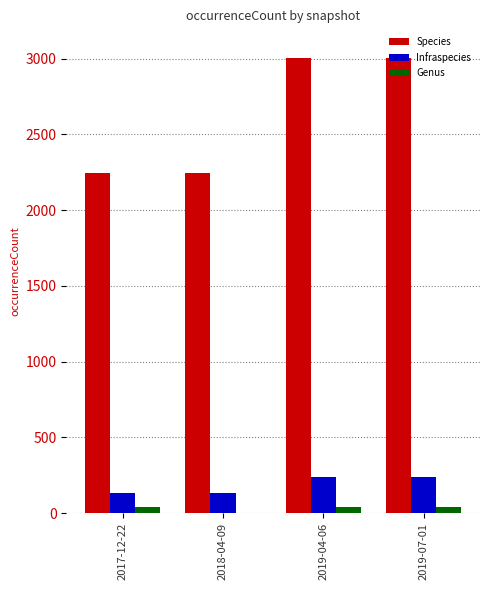

Is the value of Infraspecies at 2018-04-09 greater than the value of Genus at 2019-07-01?

Yes